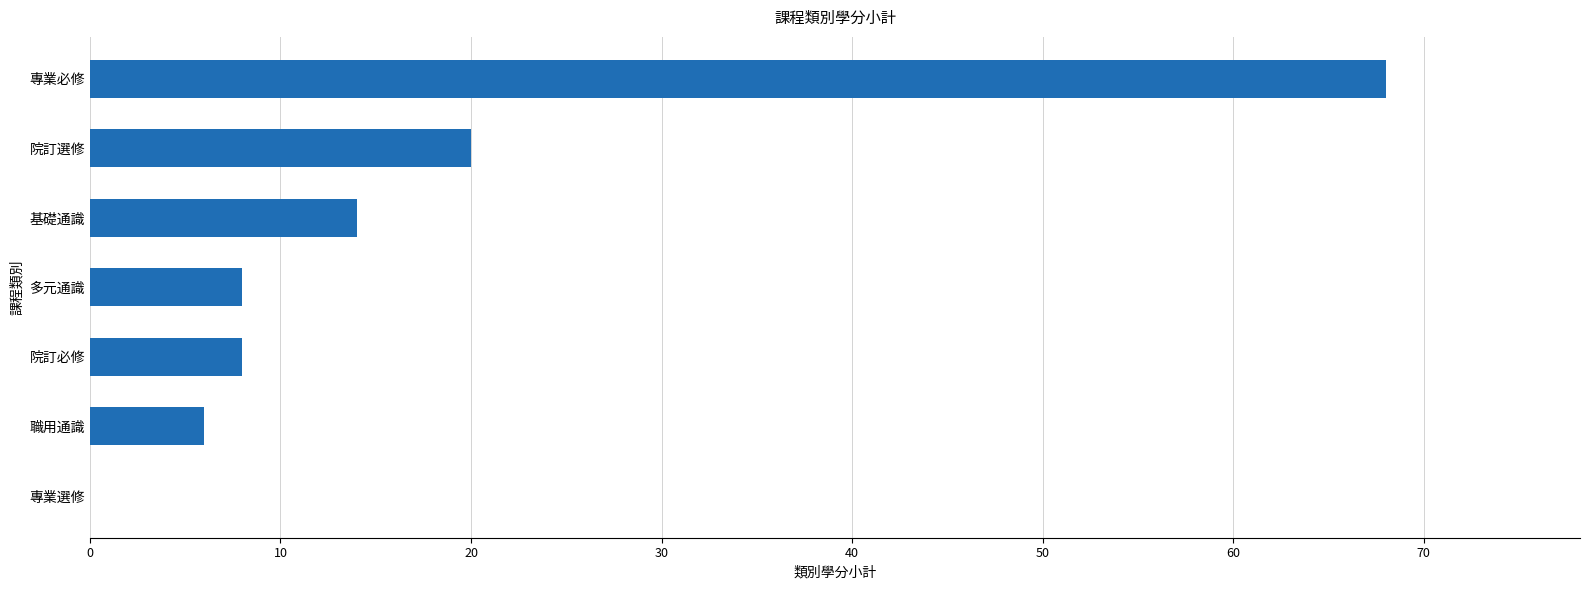

True or false: the data shows 20 at 院訂選修.

True